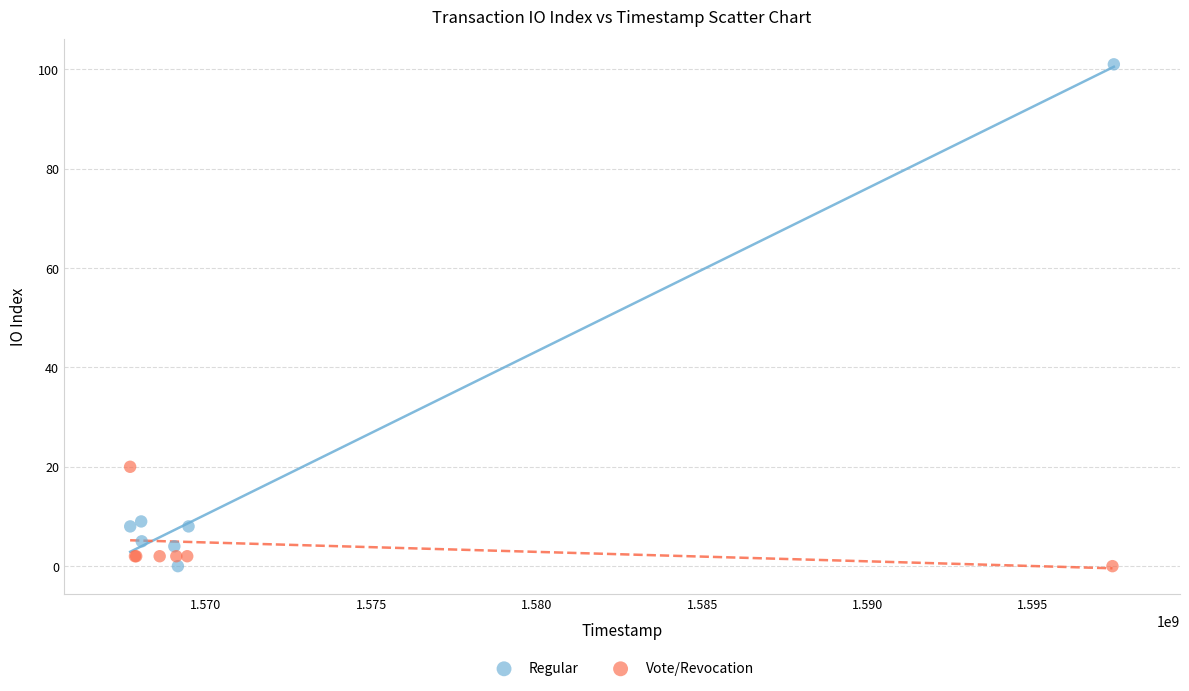

Which series contains the highest Y value?

Regular